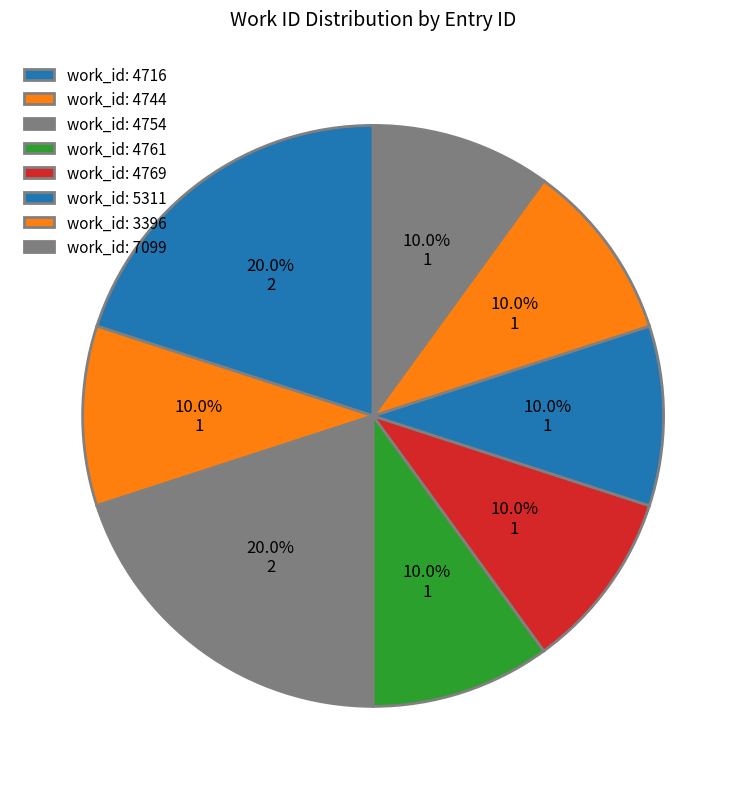

How many segments does this pie chart have?

8